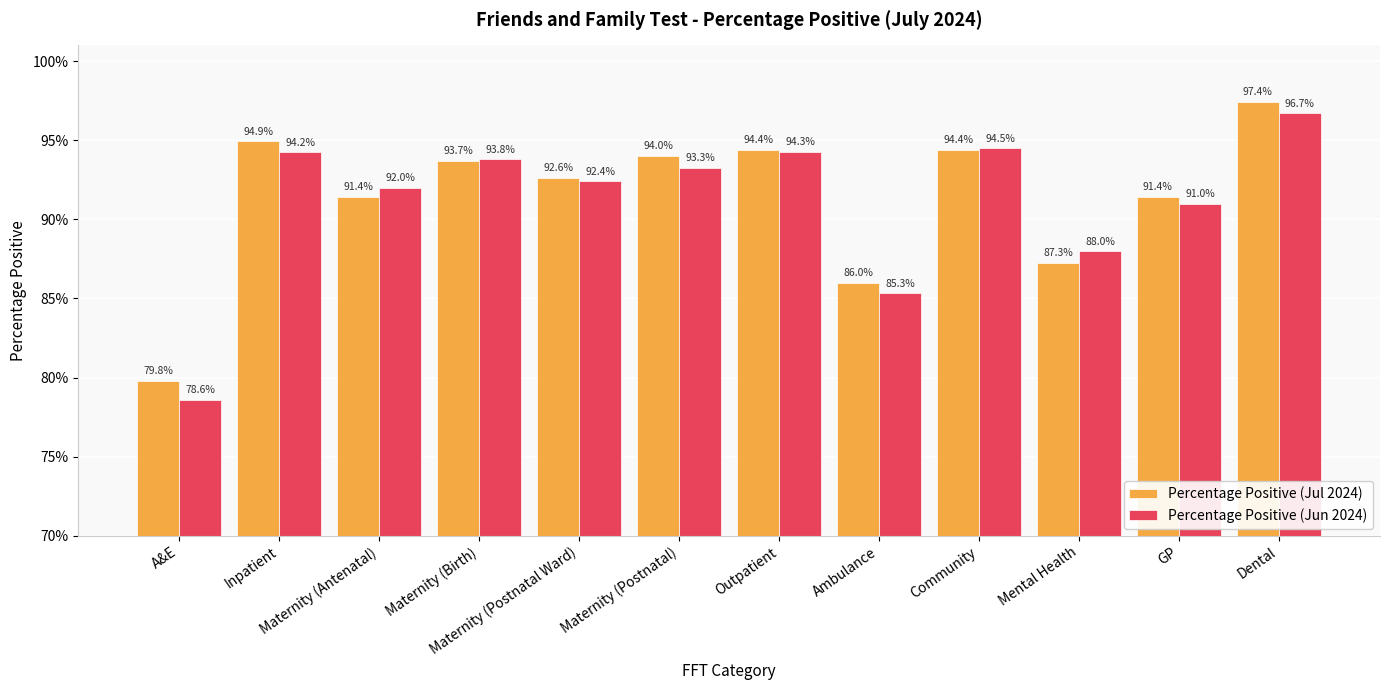

Reading left to right, transcribe all the data shown in this chart.

Percentage Positive (Jul 2024): A&E=0.8	Inpatient=0.9	Maternity (Antenatal)=0.9	Maternity (Birth)=0.9	Maternity (Postnatal Ward)=0.9	Maternity (Postnatal)=0.9	Outpatient=0.9	Ambulance=0.9	Community=0.9	Mental Health=0.9	GP=0.9	Dental=1.0
Percentage Positive (Jun 2024): A&E=0.8	Inpatient=0.9	Maternity (Antenatal)=0.9	Maternity (Birth)=0.9	Maternity (Postnatal Ward)=0.9	Maternity (Postnatal)=0.9	Outpatient=0.9	Ambulance=0.9	Community=0.9	Mental Health=0.9	GP=0.9	Dental=1.0